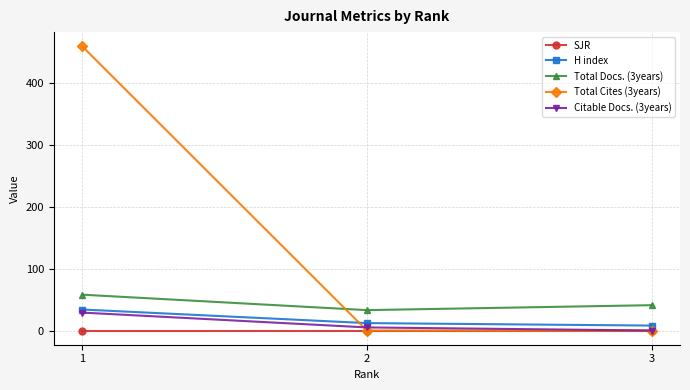

Which series has the widest spread of values?

Total Cites (3years)